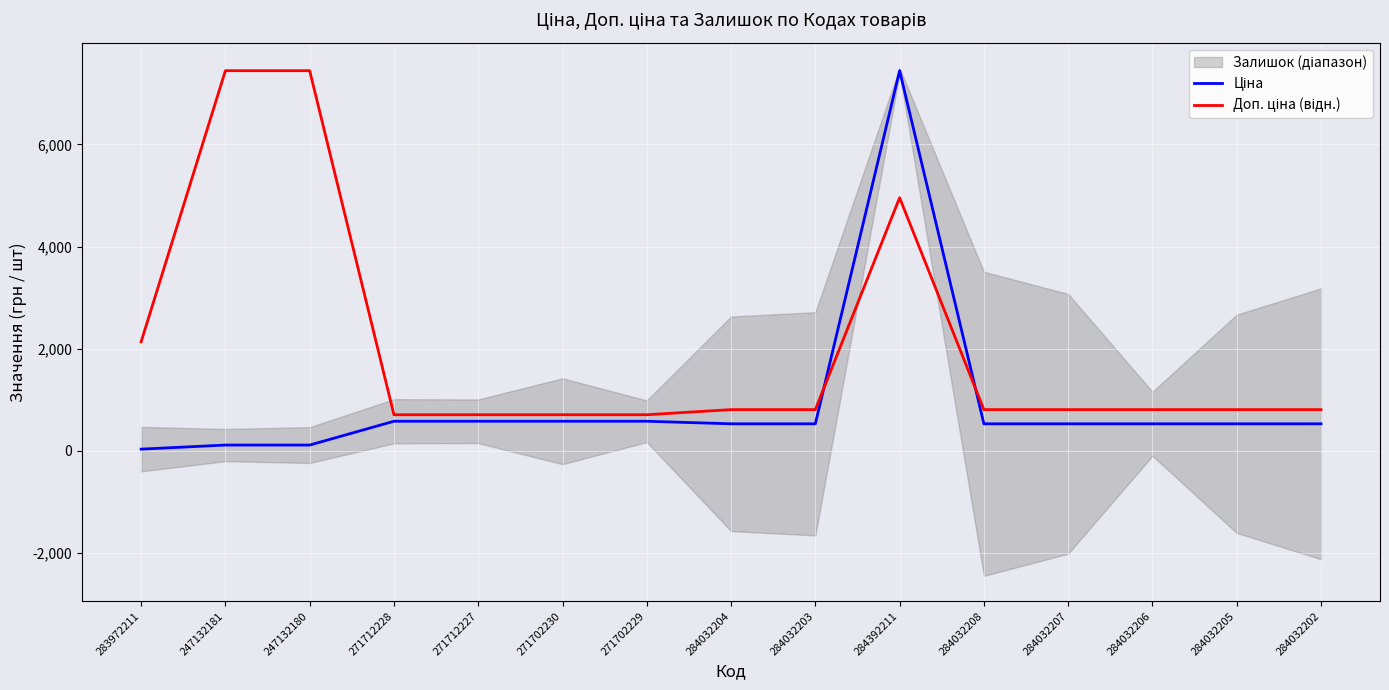

What is the value of the Доп. ціна (відн.) point at the 5th from the left?

705.7